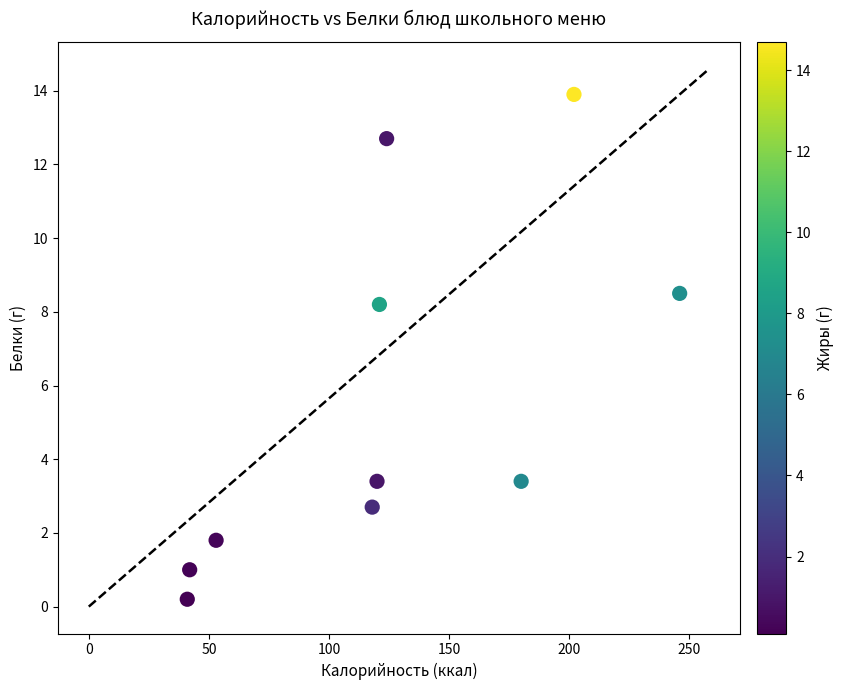

What is the range of Y values (max minus min)?

13.7